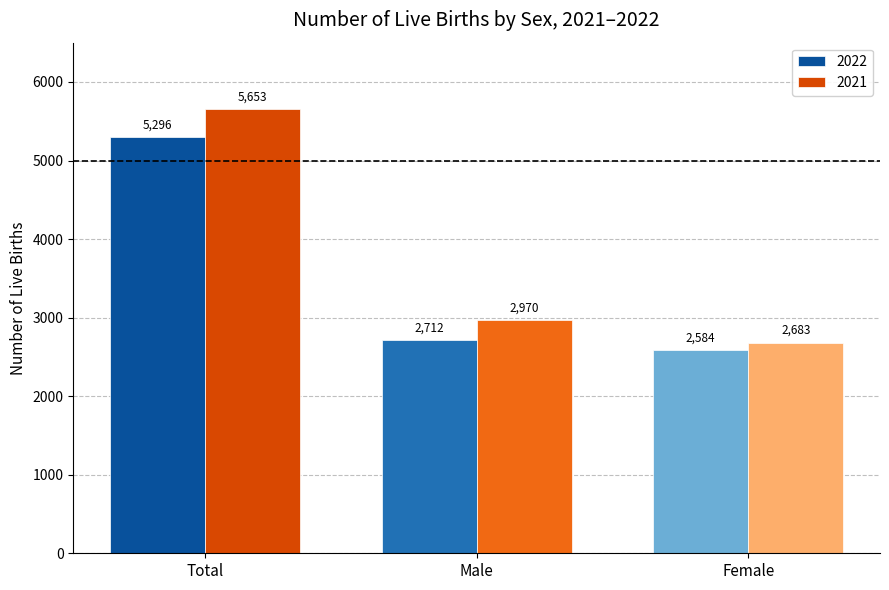

What is the label of the 2nd bar from the right?

Male